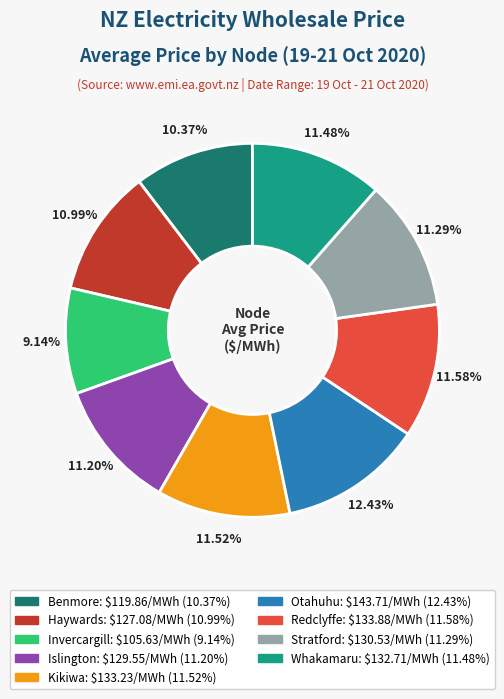

Does any single category account for the majority?

No